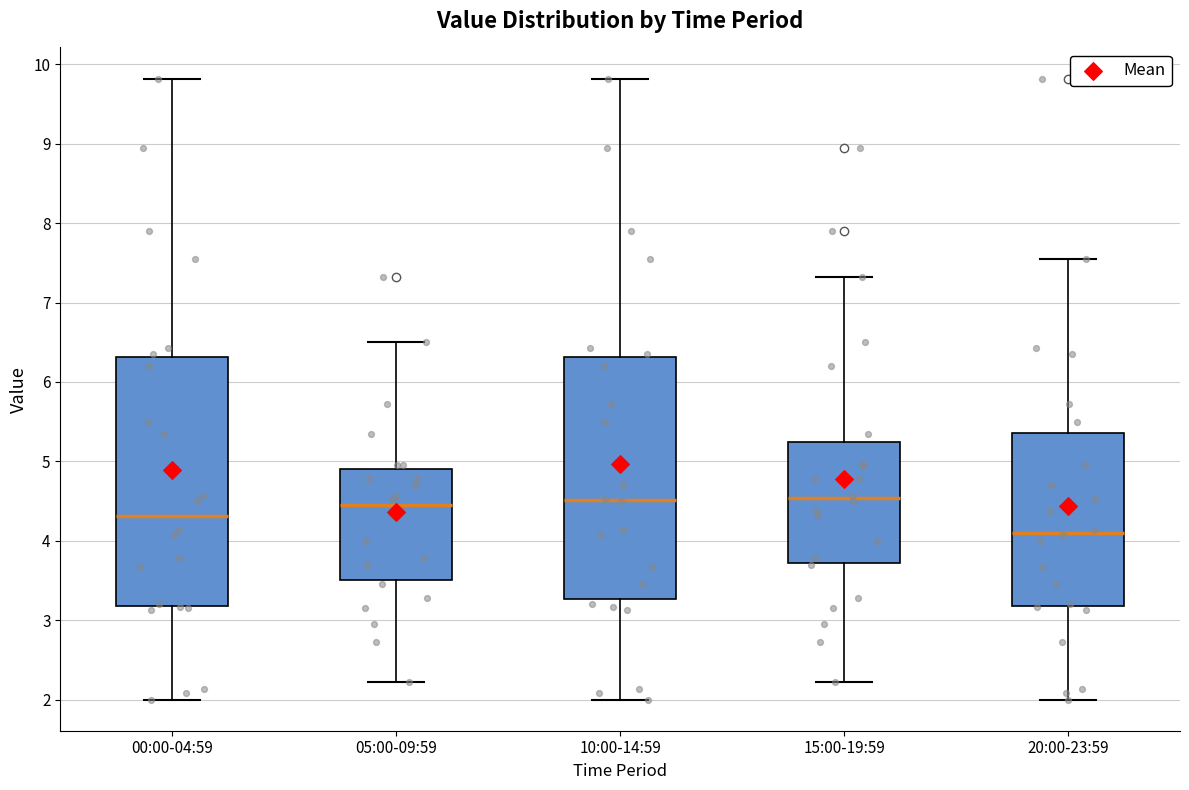

Where is the lower edge of the box for 15:00-19:59 on the y-axis? The values are not printed on the chart, so give them approximately, as read against the axis.

3.7